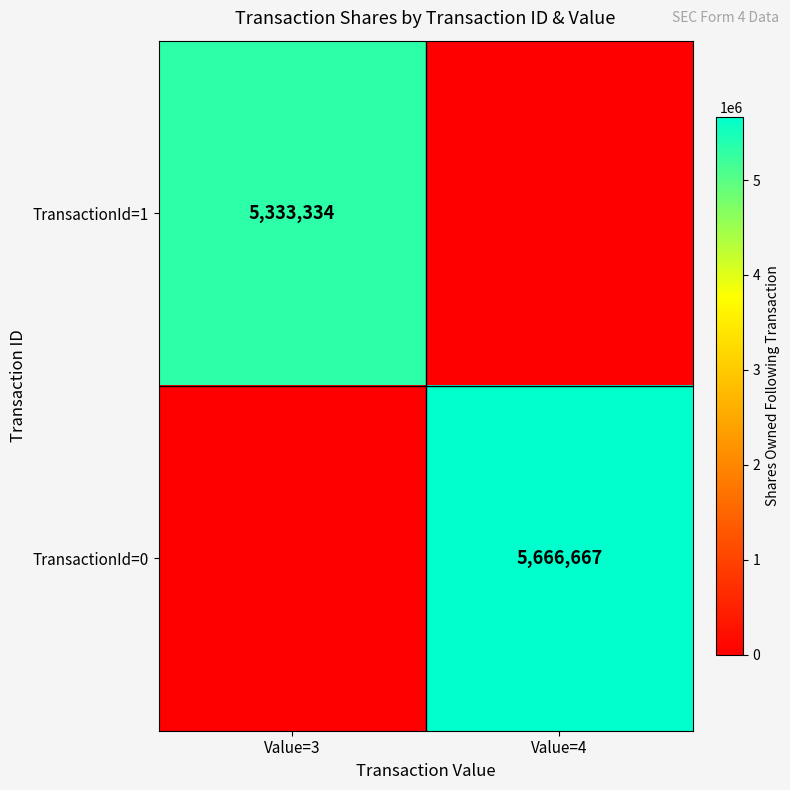

At which category does the chart reach its minimum across all series?

Value=4